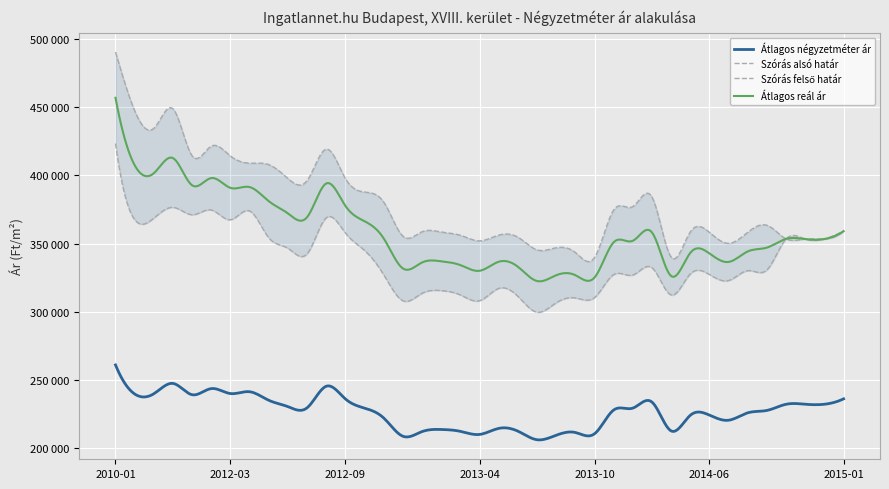

What position from the right is 2014-01?

11